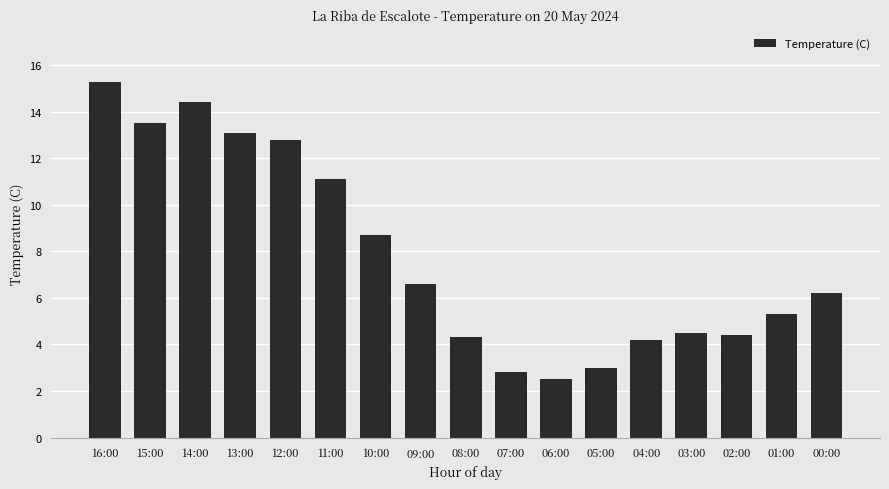

What is the maximum value shown in the chart?

15.3